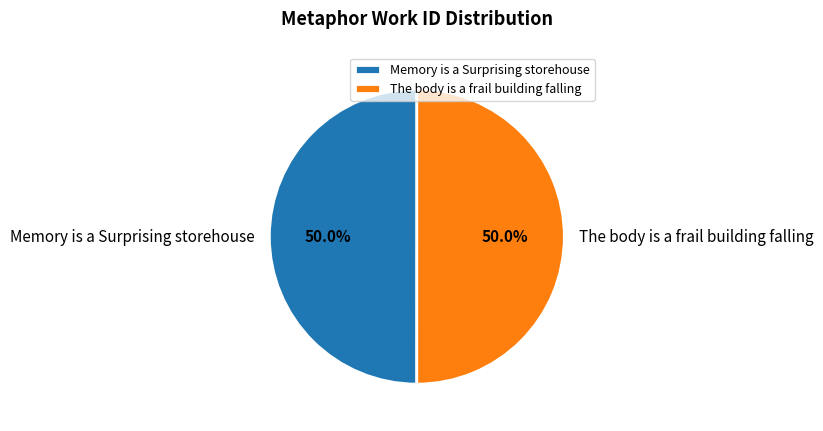

Count the number of slices in the pie.

2